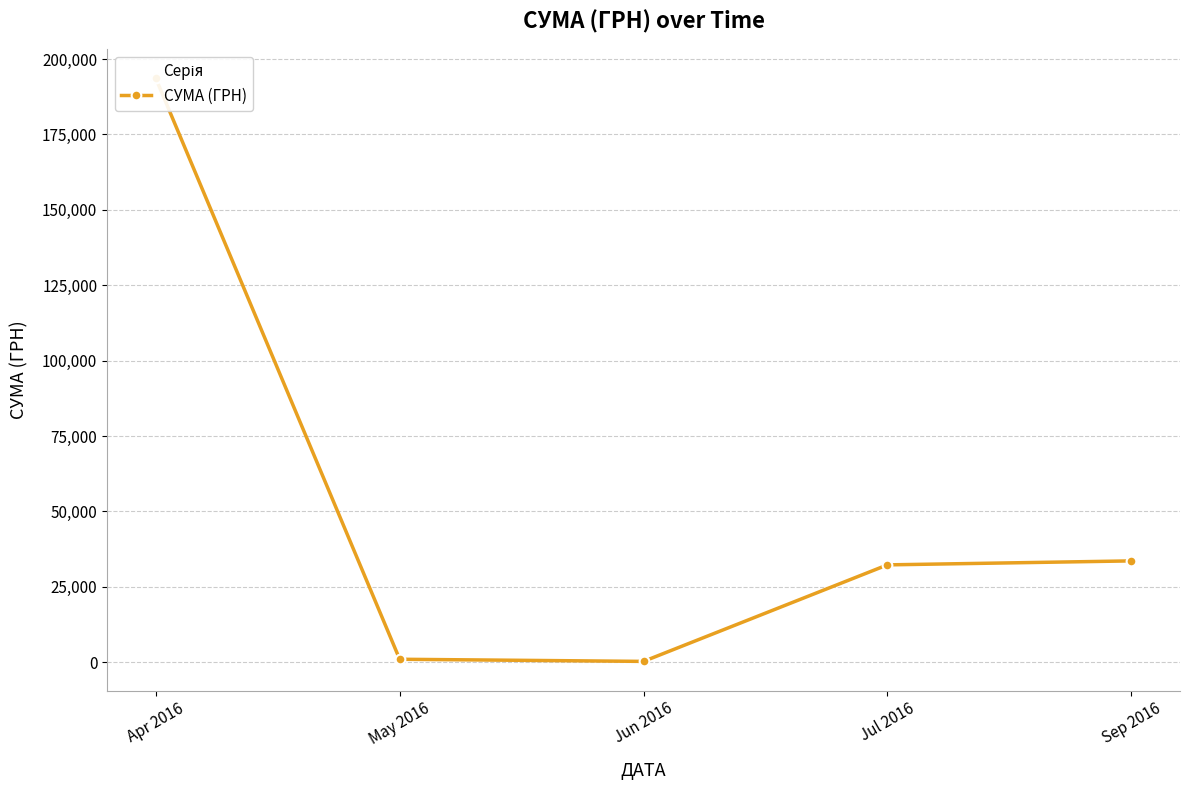

What is the greatest value displayed?

193552.4